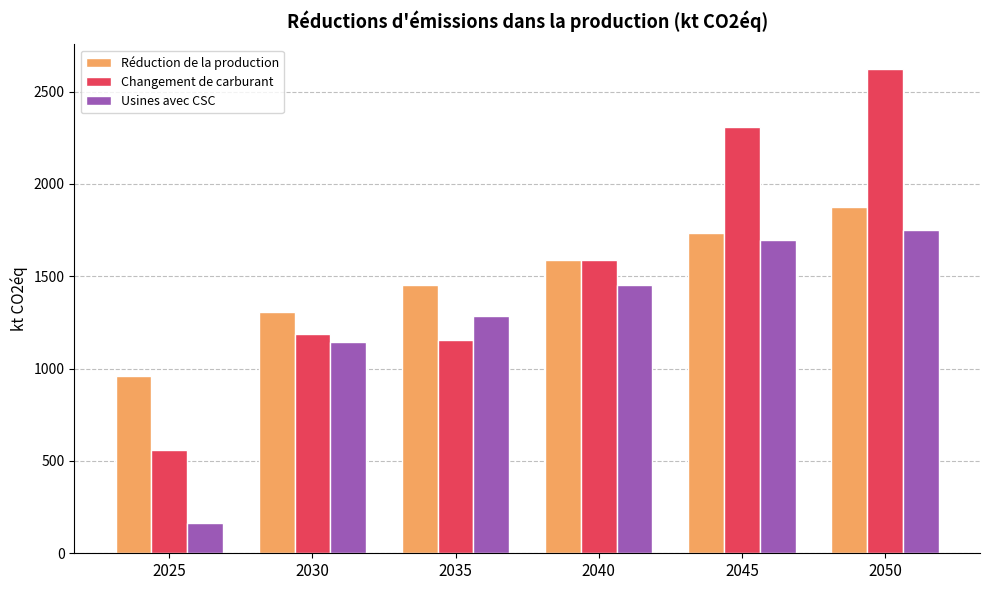

Which series has the largest total across all categories?

Changement de carburant